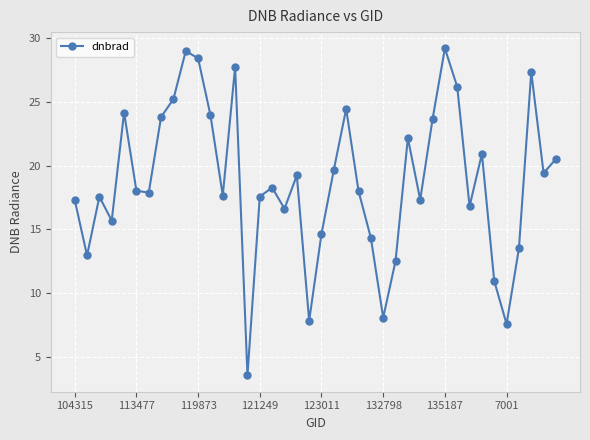

What is the difference between the maximum and second lowest values?

21.6